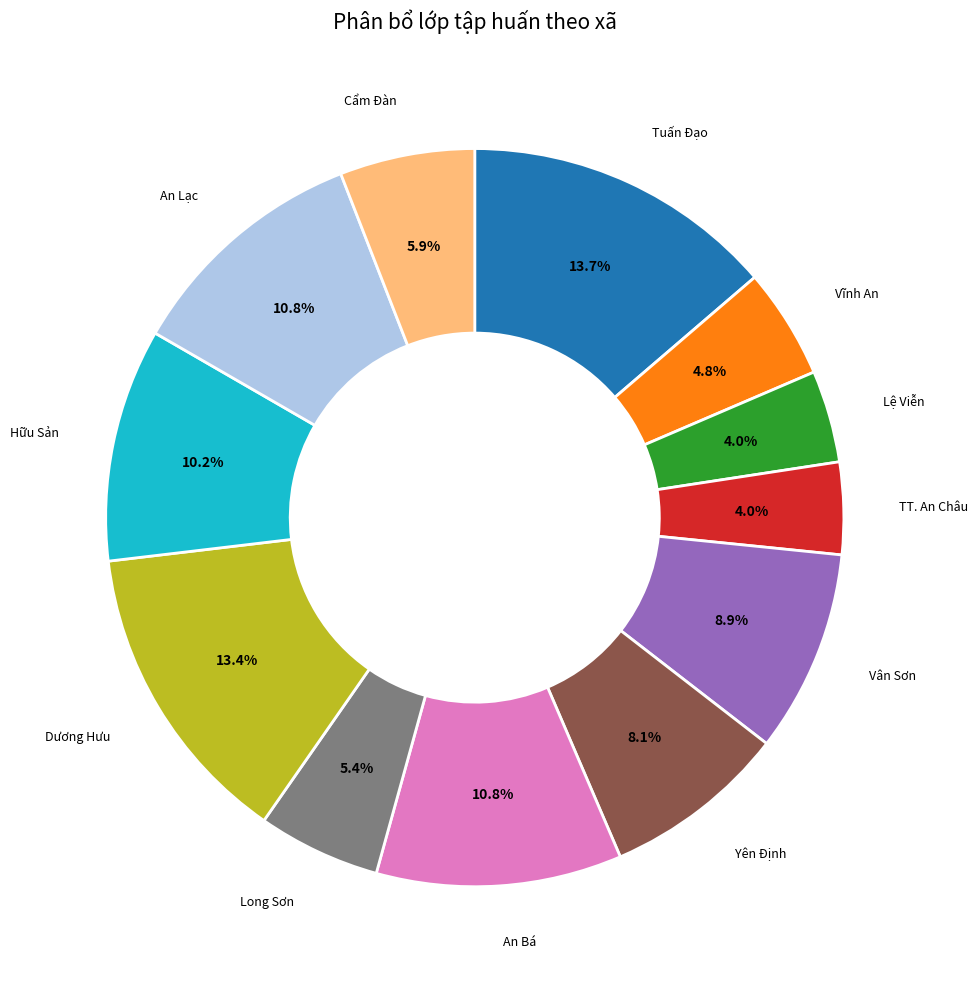

Does any single category account for the majority?

No